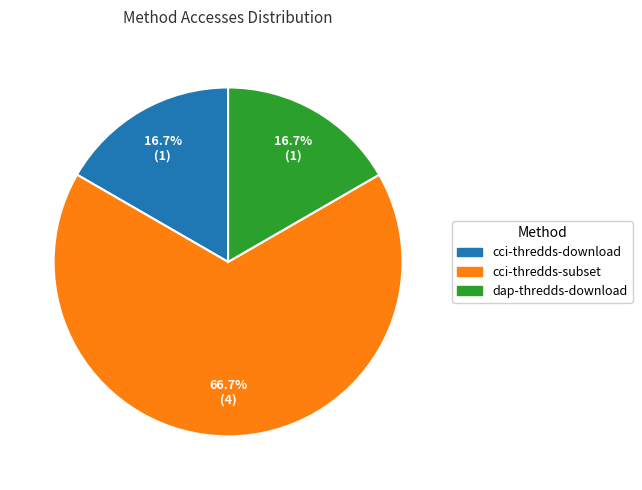

Which slice is the largest?

cci-thredds-subset